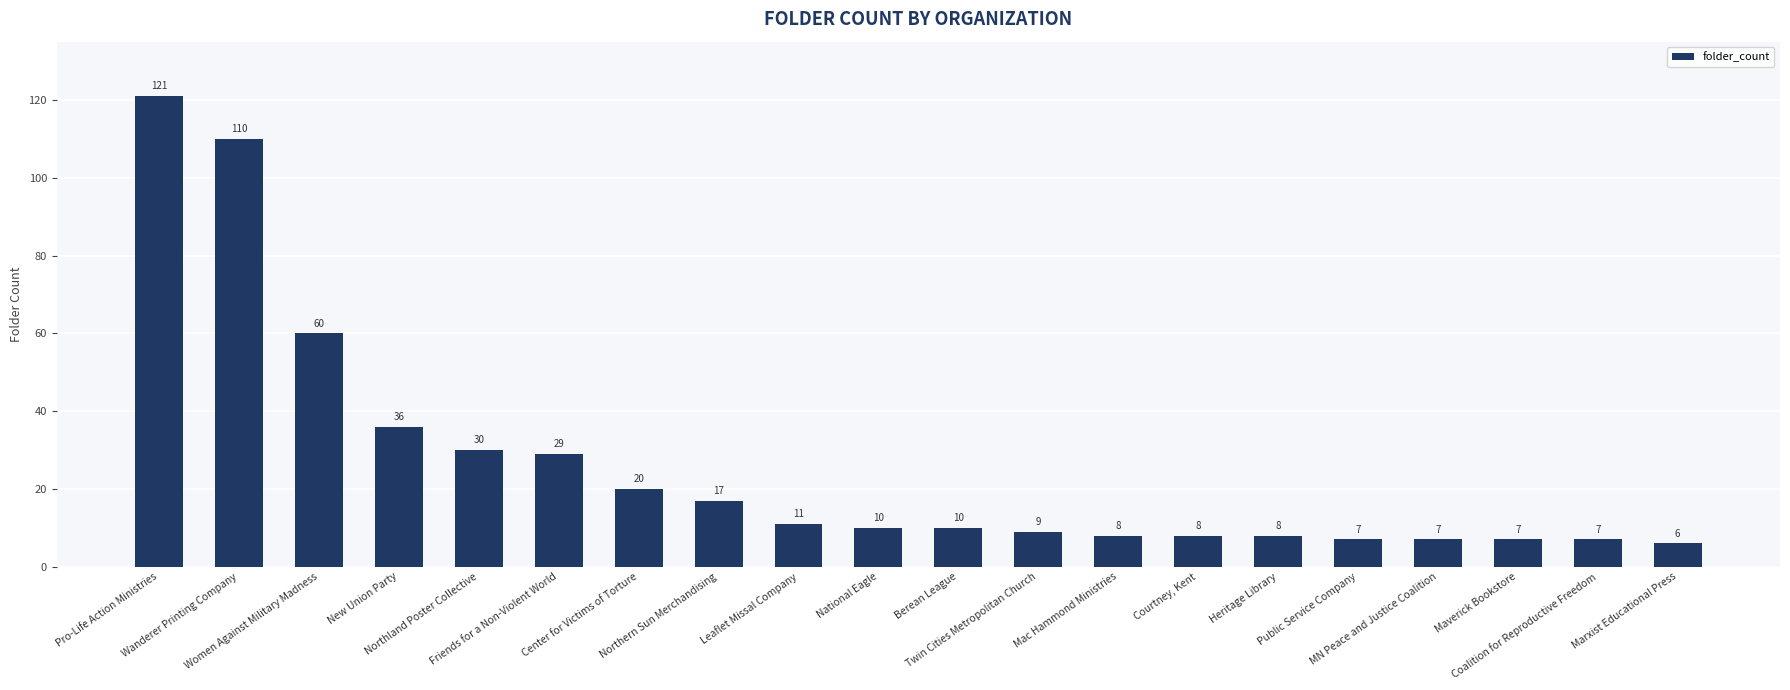

At which label is the value closest to 63?

Women Against Military Madness